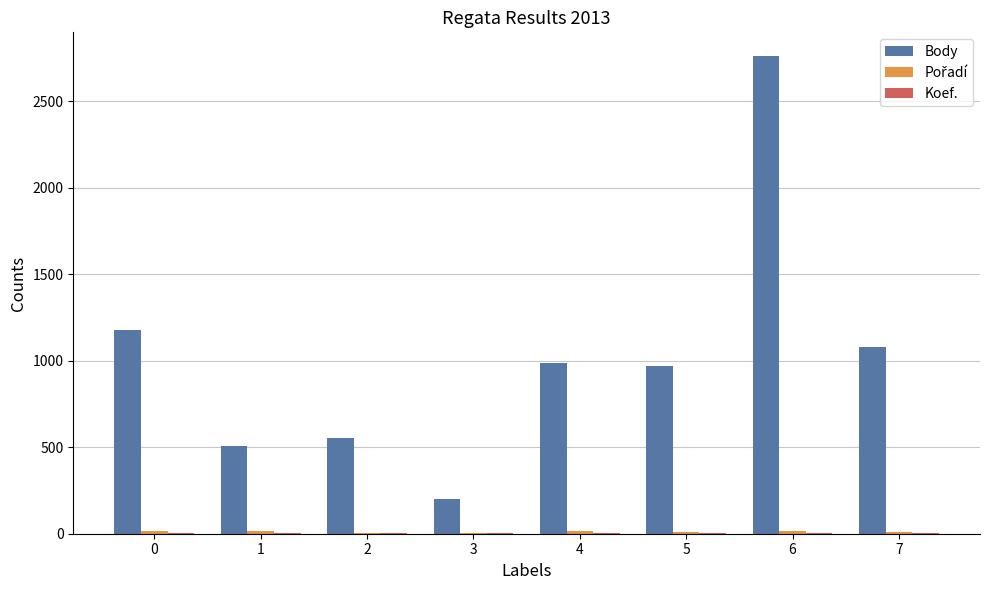

What is the highest value of the Body series?

2760